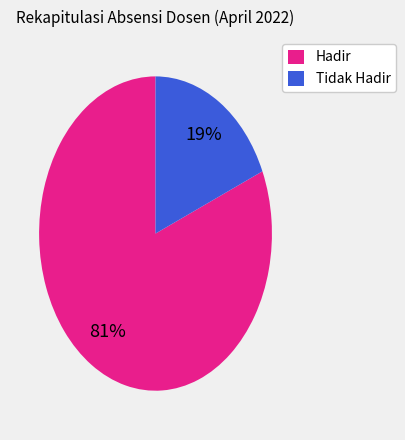

How many segments does this pie chart have?

2